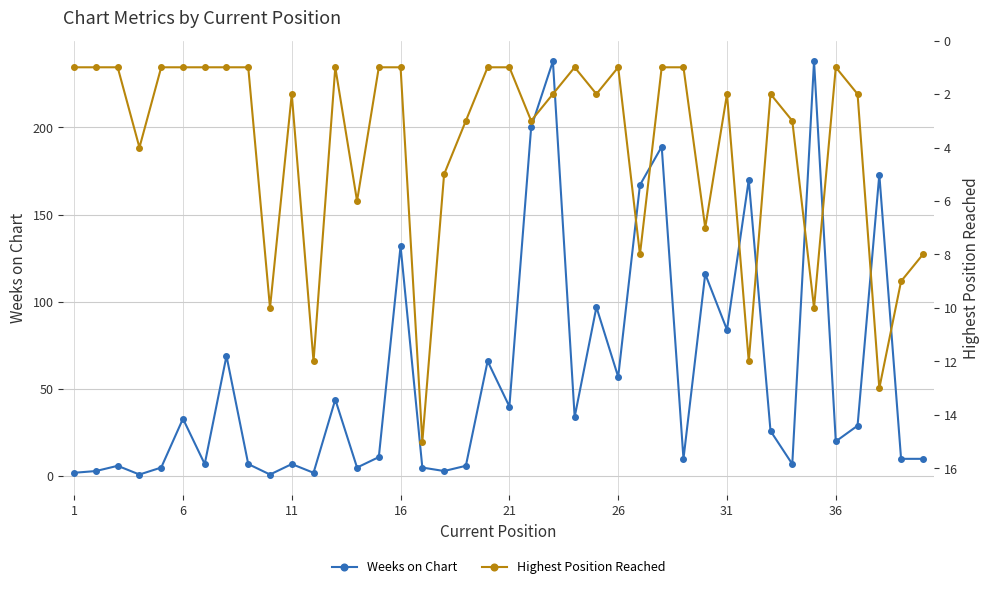

Reading left to right, list all the values displayed in this chart.

Weeks on Chart: 2	3	6	1	5	33	7	69	7	1	7	2	44	5	11	132	5	3	6	66	40	200	238	34	97	57	167	189	10	116	84	170	26	7	238	20	29	173	10	10
Highest Position Reached: 1	1	1	4	1	1	1	1	1	10	2	12	1	6	1	1	15	5	3	1	1	3	2	1	2	1	8	1	1	7	2	12	2	3	10	1	2	13	9	8